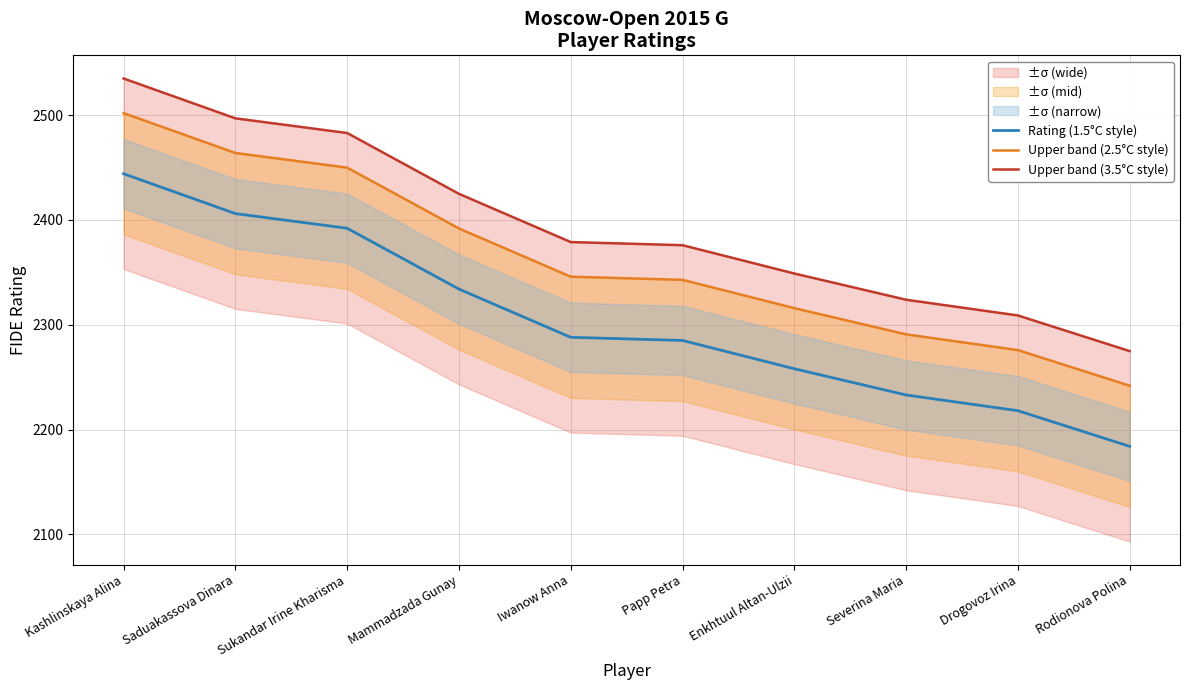

Reading right to left, transcribe all the data shown in this chart.

Rating (1.5°C style): Rodionova Polina=2184.0	Drogovoz Irina=2218.0	Severina Maria=2233.0	Enkhtuul Altan-Ulzii=2258.0	Papp Petra=2285.0	Iwanow Anna=2288.0	Mammadzada Gunay=2334.0	Sukandar Irine Kharisma=2392.0	Saduakassova Dinara=2406.0	Kashlinskaya Alina=2444.0
Upper band (2.5°C style): Rodionova Polina=2241.8	Drogovoz Irina=2275.8	Severina Maria=2290.8	Enkhtuul Altan-Ulzii=2315.8	Papp Petra=2342.8	Iwanow Anna=2345.8	Mammadzada Gunay=2391.8	Sukandar Irine Kharisma=2449.8	Saduakassova Dinara=2463.8	Kashlinskaya Alina=2501.8
Upper band (3.5°C style): Rodionova Polina=2274.9	Drogovoz Irina=2308.9	Severina Maria=2323.9	Enkhtuul Altan-Ulzii=2348.9	Papp Petra=2375.9	Iwanow Anna=2378.9	Mammadzada Gunay=2424.9	Sukandar Irine Kharisma=2482.9	Saduakassova Dinara=2496.9	Kashlinskaya Alina=2534.9